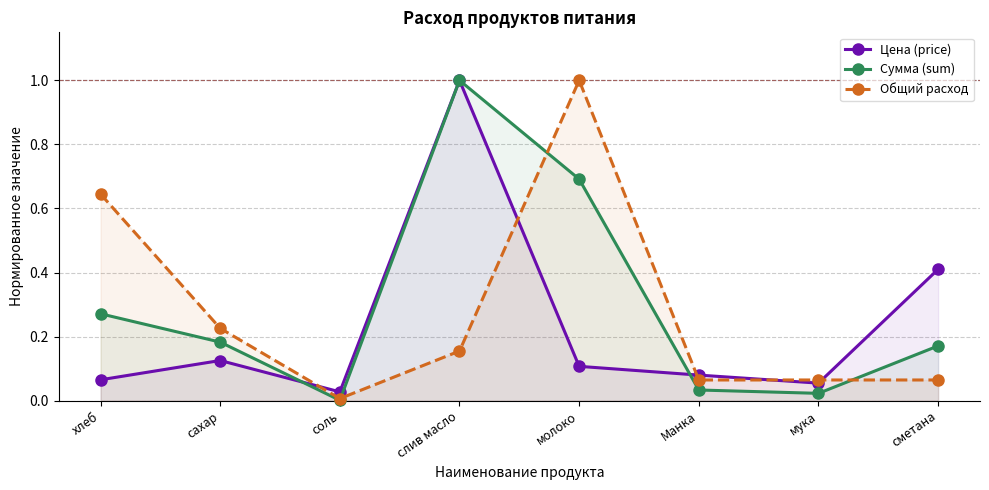

What is the spread (max minus min) of values at сахар?

0.1